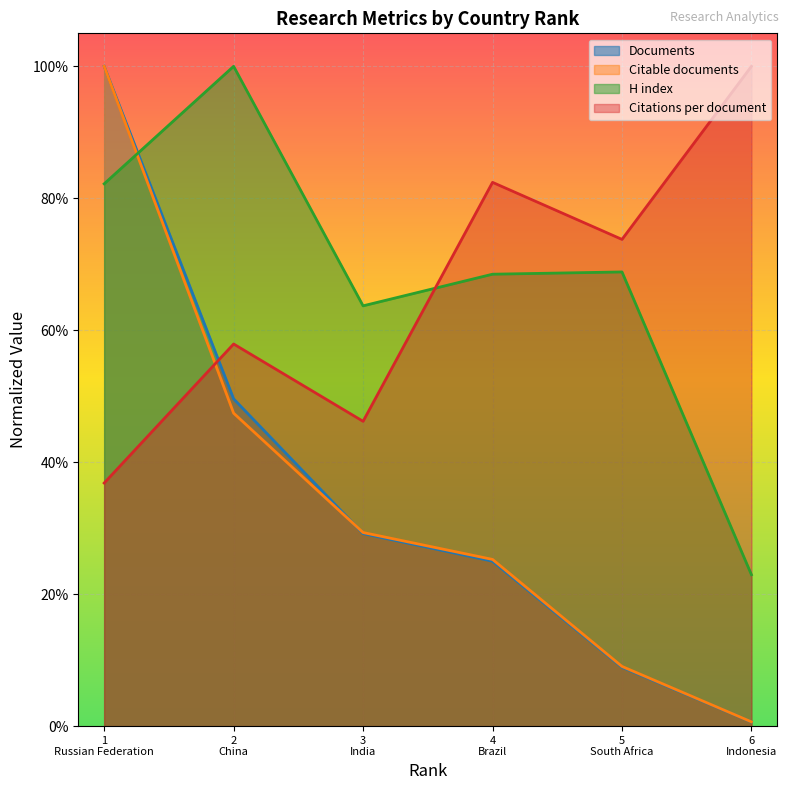

What is the greatest value displayed?

1.0